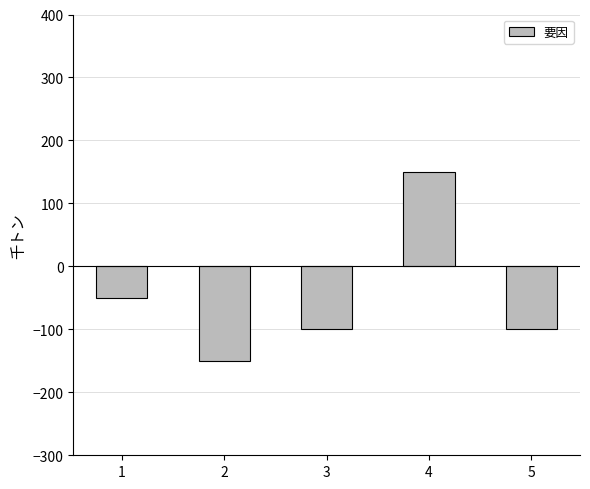

How many values are below zero?

4